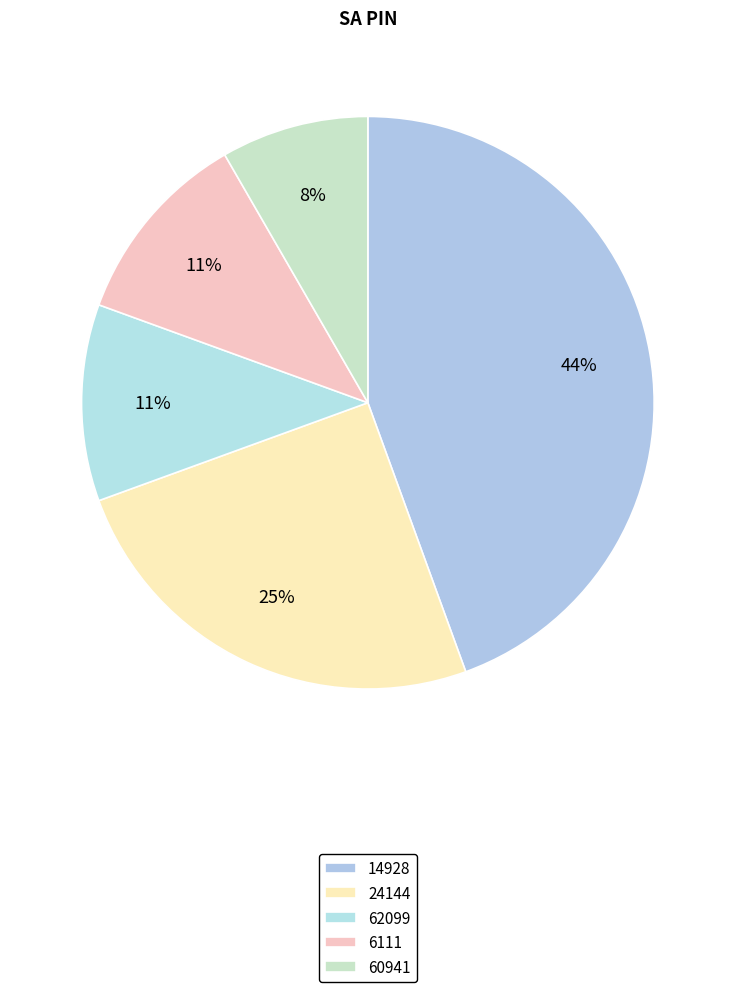

Count the number of slices in the pie.

5